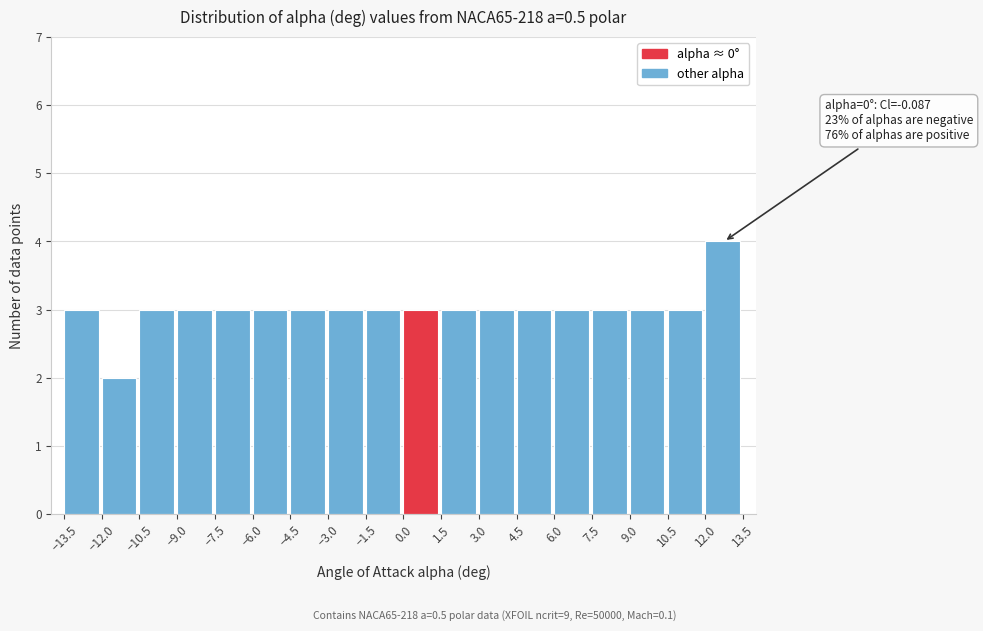

Which range on the x-axis has the tallest bar?

12.0 to 13.5